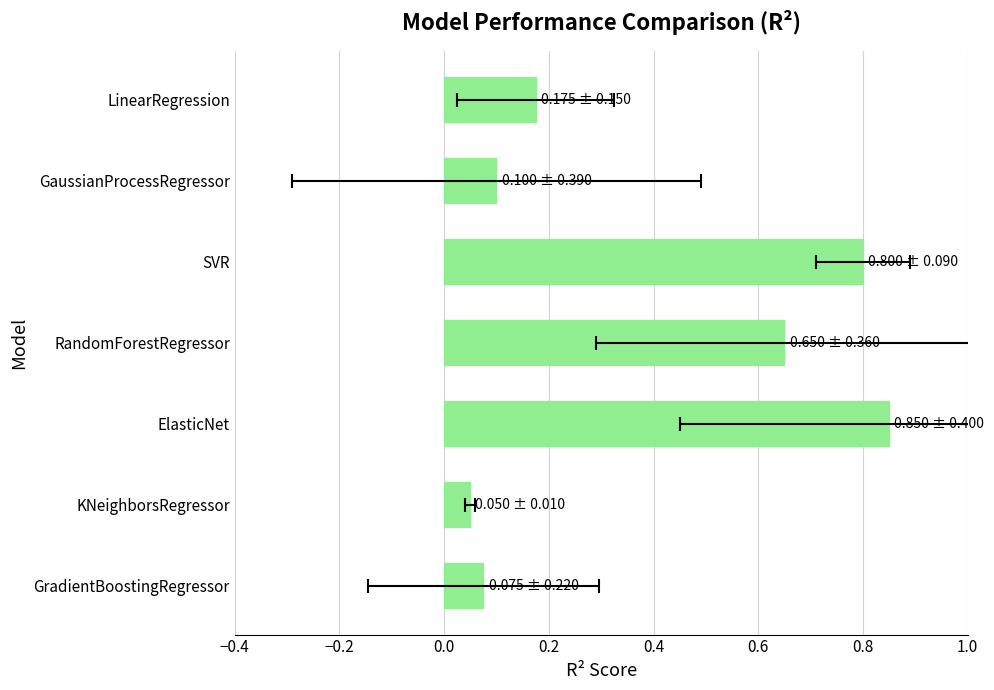

What position from the right is RandomForestRegressor?

4